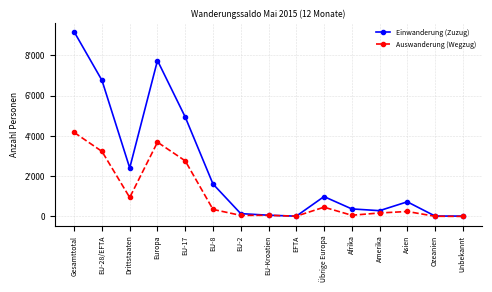

Which series has the widest spread of values?

Einwanderung (Zuzug)